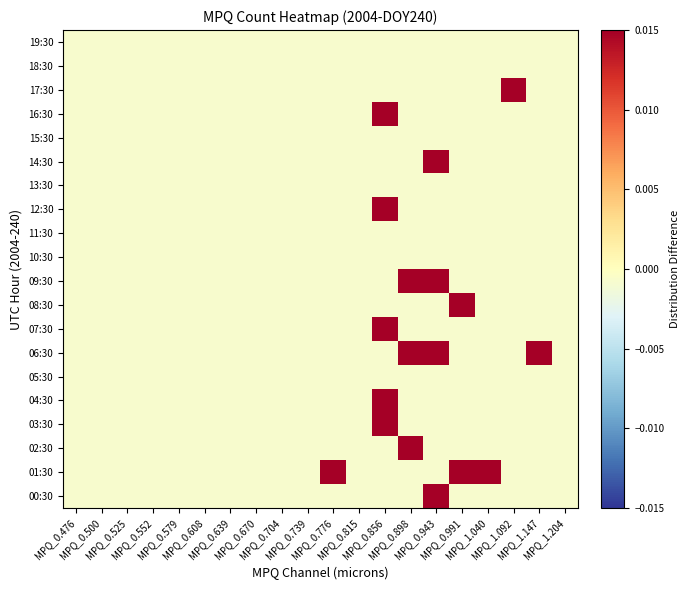

Reading right to left, transcribe all the data shown in this chart.

00:30: MPQ_1.204=-0.0	MPQ_1.147=-0.0	MPQ_1.092=-0.0	MPQ_1.040=-0.0	MPQ_0.991=-0.0	MPQ_0.943=0.0	MPQ_0.898=-0.0	MPQ_0.856=-0.0	MPQ_0.815=-0.0	MPQ_0.776=-0.0	MPQ_0.739=-0.0	MPQ_0.704=-0.0	MPQ_0.670=-0.0	MPQ_0.639=-0.0	MPQ_0.608=-0.0	MPQ_0.579=-0.0	MPQ_0.552=-0.0	MPQ_0.525=-0.0	MPQ_0.500=-0.0	MPQ_0.476=-0.0
01:30: MPQ_1.204=-0.0	MPQ_1.147=-0.0	MPQ_1.092=-0.0	MPQ_1.040=0.0	MPQ_0.991=0.0	MPQ_0.943=-0.0	MPQ_0.898=-0.0	MPQ_0.856=-0.0	MPQ_0.815=-0.0	MPQ_0.776=0.0	MPQ_0.739=-0.0	MPQ_0.704=-0.0	MPQ_0.670=-0.0	MPQ_0.639=-0.0	MPQ_0.608=-0.0	MPQ_0.579=-0.0	MPQ_0.552=-0.0	MPQ_0.525=-0.0	MPQ_0.500=-0.0	MPQ_0.476=-0.0
02:30: MPQ_1.204=-0.0	MPQ_1.147=-0.0	MPQ_1.092=-0.0	MPQ_1.040=-0.0	MPQ_0.991=-0.0	MPQ_0.943=-0.0	MPQ_0.898=0.0	MPQ_0.856=-0.0	MPQ_0.815=-0.0	MPQ_0.776=-0.0	MPQ_0.739=-0.0	MPQ_0.704=-0.0	MPQ_0.670=-0.0	MPQ_0.639=-0.0	MPQ_0.608=-0.0	MPQ_0.579=-0.0	MPQ_0.552=-0.0	MPQ_0.525=-0.0	MPQ_0.500=-0.0	MPQ_0.476=-0.0
03:30: MPQ_1.204=-0.0	MPQ_1.147=-0.0	MPQ_1.092=-0.0	MPQ_1.040=-0.0	MPQ_0.991=-0.0	MPQ_0.943=-0.0	MPQ_0.898=-0.0	MPQ_0.856=0.0	MPQ_0.815=-0.0	MPQ_0.776=-0.0	MPQ_0.739=-0.0	MPQ_0.704=-0.0	MPQ_0.670=-0.0	MPQ_0.639=-0.0	MPQ_0.608=-0.0	MPQ_0.579=-0.0	MPQ_0.552=-0.0	MPQ_0.525=-0.0	MPQ_0.500=-0.0	MPQ_0.476=-0.0
04:30: MPQ_1.204=-0.0	MPQ_1.147=-0.0	MPQ_1.092=-0.0	MPQ_1.040=-0.0	MPQ_0.991=-0.0	MPQ_0.943=-0.0	MPQ_0.898=-0.0	MPQ_0.856=0.0	MPQ_0.815=-0.0	MPQ_0.776=-0.0	MPQ_0.739=-0.0	MPQ_0.704=-0.0	MPQ_0.670=-0.0	MPQ_0.639=-0.0	MPQ_0.608=-0.0	MPQ_0.579=-0.0	MPQ_0.552=-0.0	MPQ_0.525=-0.0	MPQ_0.500=-0.0	MPQ_0.476=-0.0
05:30: MPQ_1.204=-0.0	MPQ_1.147=-0.0	MPQ_1.092=-0.0	MPQ_1.040=-0.0	MPQ_0.991=-0.0	MPQ_0.943=-0.0	MPQ_0.898=-0.0	MPQ_0.856=-0.0	MPQ_0.815=-0.0	MPQ_0.776=-0.0	MPQ_0.739=-0.0	MPQ_0.704=-0.0	MPQ_0.670=-0.0	MPQ_0.639=-0.0	MPQ_0.608=-0.0	MPQ_0.579=-0.0	MPQ_0.552=-0.0	MPQ_0.525=-0.0	MPQ_0.500=-0.0	MPQ_0.476=-0.0
06:30: MPQ_1.204=-0.0	MPQ_1.147=0.0	MPQ_1.092=-0.0	MPQ_1.040=-0.0	MPQ_0.991=-0.0	MPQ_0.943=0.0	MPQ_0.898=0.0	MPQ_0.856=-0.0	MPQ_0.815=-0.0	MPQ_0.776=-0.0	MPQ_0.739=-0.0	MPQ_0.704=-0.0	MPQ_0.670=-0.0	MPQ_0.639=-0.0	MPQ_0.608=-0.0	MPQ_0.579=-0.0	MPQ_0.552=-0.0	MPQ_0.525=-0.0	MPQ_0.500=-0.0	MPQ_0.476=-0.0
07:30: MPQ_1.204=-0.0	MPQ_1.147=-0.0	MPQ_1.092=-0.0	MPQ_1.040=-0.0	MPQ_0.991=-0.0	MPQ_0.943=-0.0	MPQ_0.898=-0.0	MPQ_0.856=0.0	MPQ_0.815=-0.0	MPQ_0.776=-0.0	MPQ_0.739=-0.0	MPQ_0.704=-0.0	MPQ_0.670=-0.0	MPQ_0.639=-0.0	MPQ_0.608=-0.0	MPQ_0.579=-0.0	MPQ_0.552=-0.0	MPQ_0.525=-0.0	MPQ_0.500=-0.0	MPQ_0.476=-0.0
08:30: MPQ_1.204=-0.0	MPQ_1.147=-0.0	MPQ_1.092=-0.0	MPQ_1.040=-0.0	MPQ_0.991=0.0	MPQ_0.943=-0.0	MPQ_0.898=-0.0	MPQ_0.856=-0.0	MPQ_0.815=-0.0	MPQ_0.776=-0.0	MPQ_0.739=-0.0	MPQ_0.704=-0.0	MPQ_0.670=-0.0	MPQ_0.639=-0.0	MPQ_0.608=-0.0	MPQ_0.579=-0.0	MPQ_0.552=-0.0	MPQ_0.525=-0.0	MPQ_0.500=-0.0	MPQ_0.476=-0.0
09:30: MPQ_1.204=-0.0	MPQ_1.147=-0.0	MPQ_1.092=-0.0	MPQ_1.040=-0.0	MPQ_0.991=-0.0	MPQ_0.943=0.0	MPQ_0.898=0.0	MPQ_0.856=-0.0	MPQ_0.815=-0.0	MPQ_0.776=-0.0	MPQ_0.739=-0.0	MPQ_0.704=-0.0	MPQ_0.670=-0.0	MPQ_0.639=-0.0	MPQ_0.608=-0.0	MPQ_0.579=-0.0	MPQ_0.552=-0.0	MPQ_0.525=-0.0	MPQ_0.500=-0.0	MPQ_0.476=-0.0
10:30: MPQ_1.204=-0.0	MPQ_1.147=-0.0	MPQ_1.092=-0.0	MPQ_1.040=-0.0	MPQ_0.991=-0.0	MPQ_0.943=-0.0	MPQ_0.898=-0.0	MPQ_0.856=-0.0	MPQ_0.815=-0.0	MPQ_0.776=-0.0	MPQ_0.739=-0.0	MPQ_0.704=-0.0	MPQ_0.670=-0.0	MPQ_0.639=-0.0	MPQ_0.608=-0.0	MPQ_0.579=-0.0	MPQ_0.552=-0.0	MPQ_0.525=-0.0	MPQ_0.500=-0.0	MPQ_0.476=-0.0
11:30: MPQ_1.204=-0.0	MPQ_1.147=-0.0	MPQ_1.092=-0.0	MPQ_1.040=-0.0	MPQ_0.991=-0.0	MPQ_0.943=-0.0	MPQ_0.898=-0.0	MPQ_0.856=-0.0	MPQ_0.815=-0.0	MPQ_0.776=-0.0	MPQ_0.739=-0.0	MPQ_0.704=-0.0	MPQ_0.670=-0.0	MPQ_0.639=-0.0	MPQ_0.608=-0.0	MPQ_0.579=-0.0	MPQ_0.552=-0.0	MPQ_0.525=-0.0	MPQ_0.500=-0.0	MPQ_0.476=-0.0
12:30: MPQ_1.204=-0.0	MPQ_1.147=-0.0	MPQ_1.092=-0.0	MPQ_1.040=-0.0	MPQ_0.991=-0.0	MPQ_0.943=-0.0	MPQ_0.898=-0.0	MPQ_0.856=0.0	MPQ_0.815=-0.0	MPQ_0.776=-0.0	MPQ_0.739=-0.0	MPQ_0.704=-0.0	MPQ_0.670=-0.0	MPQ_0.639=-0.0	MPQ_0.608=-0.0	MPQ_0.579=-0.0	MPQ_0.552=-0.0	MPQ_0.525=-0.0	MPQ_0.500=-0.0	MPQ_0.476=-0.0
13:30: MPQ_1.204=-0.0	MPQ_1.147=-0.0	MPQ_1.092=-0.0	MPQ_1.040=-0.0	MPQ_0.991=-0.0	MPQ_0.943=-0.0	MPQ_0.898=-0.0	MPQ_0.856=-0.0	MPQ_0.815=-0.0	MPQ_0.776=-0.0	MPQ_0.739=-0.0	MPQ_0.704=-0.0	MPQ_0.670=-0.0	MPQ_0.639=-0.0	MPQ_0.608=-0.0	MPQ_0.579=-0.0	MPQ_0.552=-0.0	MPQ_0.525=-0.0	MPQ_0.500=-0.0	MPQ_0.476=-0.0
14:30: MPQ_1.204=-0.0	MPQ_1.147=-0.0	MPQ_1.092=-0.0	MPQ_1.040=-0.0	MPQ_0.991=-0.0	MPQ_0.943=0.0	MPQ_0.898=-0.0	MPQ_0.856=-0.0	MPQ_0.815=-0.0	MPQ_0.776=-0.0	MPQ_0.739=-0.0	MPQ_0.704=-0.0	MPQ_0.670=-0.0	MPQ_0.639=-0.0	MPQ_0.608=-0.0	MPQ_0.579=-0.0	MPQ_0.552=-0.0	MPQ_0.525=-0.0	MPQ_0.500=-0.0	MPQ_0.476=-0.0
15:30: MPQ_1.204=-0.0	MPQ_1.147=-0.0	MPQ_1.092=-0.0	MPQ_1.040=-0.0	MPQ_0.991=-0.0	MPQ_0.943=-0.0	MPQ_0.898=-0.0	MPQ_0.856=-0.0	MPQ_0.815=-0.0	MPQ_0.776=-0.0	MPQ_0.739=-0.0	MPQ_0.704=-0.0	MPQ_0.670=-0.0	MPQ_0.639=-0.0	MPQ_0.608=-0.0	MPQ_0.579=-0.0	MPQ_0.552=-0.0	MPQ_0.525=-0.0	MPQ_0.500=-0.0	MPQ_0.476=-0.0
16:30: MPQ_1.204=-0.0	MPQ_1.147=-0.0	MPQ_1.092=-0.0	MPQ_1.040=-0.0	MPQ_0.991=-0.0	MPQ_0.943=-0.0	MPQ_0.898=-0.0	MPQ_0.856=0.0	MPQ_0.815=-0.0	MPQ_0.776=-0.0	MPQ_0.739=-0.0	MPQ_0.704=-0.0	MPQ_0.670=-0.0	MPQ_0.639=-0.0	MPQ_0.608=-0.0	MPQ_0.579=-0.0	MPQ_0.552=-0.0	MPQ_0.525=-0.0	MPQ_0.500=-0.0	MPQ_0.476=-0.0
17:30: MPQ_1.204=-0.0	MPQ_1.147=-0.0	MPQ_1.092=0.0	MPQ_1.040=-0.0	MPQ_0.991=-0.0	MPQ_0.943=-0.0	MPQ_0.898=-0.0	MPQ_0.856=-0.0	MPQ_0.815=-0.0	MPQ_0.776=-0.0	MPQ_0.739=-0.0	MPQ_0.704=-0.0	MPQ_0.670=-0.0	MPQ_0.639=-0.0	MPQ_0.608=-0.0	MPQ_0.579=-0.0	MPQ_0.552=-0.0	MPQ_0.525=-0.0	MPQ_0.500=-0.0	MPQ_0.476=-0.0
18:30: MPQ_1.204=-0.0	MPQ_1.147=-0.0	MPQ_1.092=-0.0	MPQ_1.040=-0.0	MPQ_0.991=-0.0	MPQ_0.943=-0.0	MPQ_0.898=-0.0	MPQ_0.856=-0.0	MPQ_0.815=-0.0	MPQ_0.776=-0.0	MPQ_0.739=-0.0	MPQ_0.704=-0.0	MPQ_0.670=-0.0	MPQ_0.639=-0.0	MPQ_0.608=-0.0	MPQ_0.579=-0.0	MPQ_0.552=-0.0	MPQ_0.525=-0.0	MPQ_0.500=-0.0	MPQ_0.476=-0.0
19:30: MPQ_1.204=-0.0	MPQ_1.147=-0.0	MPQ_1.092=-0.0	MPQ_1.040=-0.0	MPQ_0.991=-0.0	MPQ_0.943=-0.0	MPQ_0.898=-0.0	MPQ_0.856=-0.0	MPQ_0.815=-0.0	MPQ_0.776=-0.0	MPQ_0.739=-0.0	MPQ_0.704=-0.0	MPQ_0.670=-0.0	MPQ_0.639=-0.0	MPQ_0.608=-0.0	MPQ_0.579=-0.0	MPQ_0.552=-0.0	MPQ_0.525=-0.0	MPQ_0.500=-0.0	MPQ_0.476=-0.0